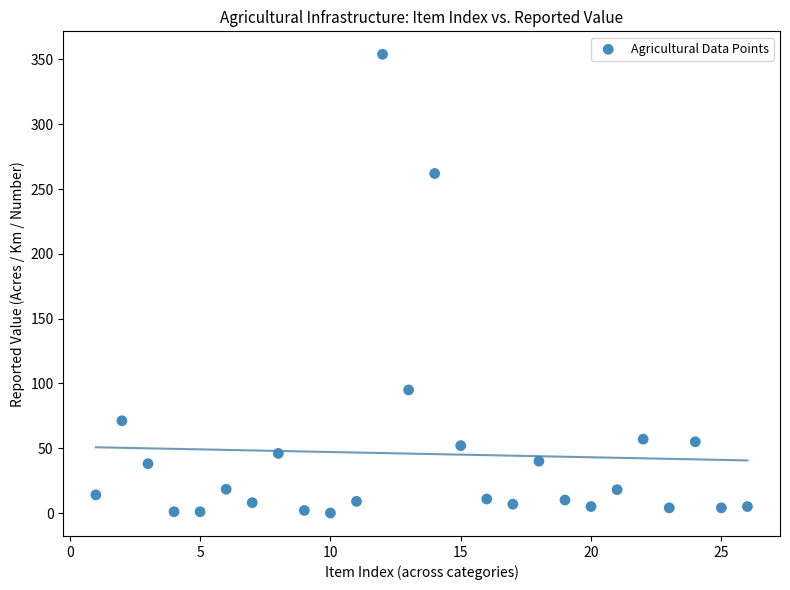

What is the range of Y values (max minus min)?

354.0